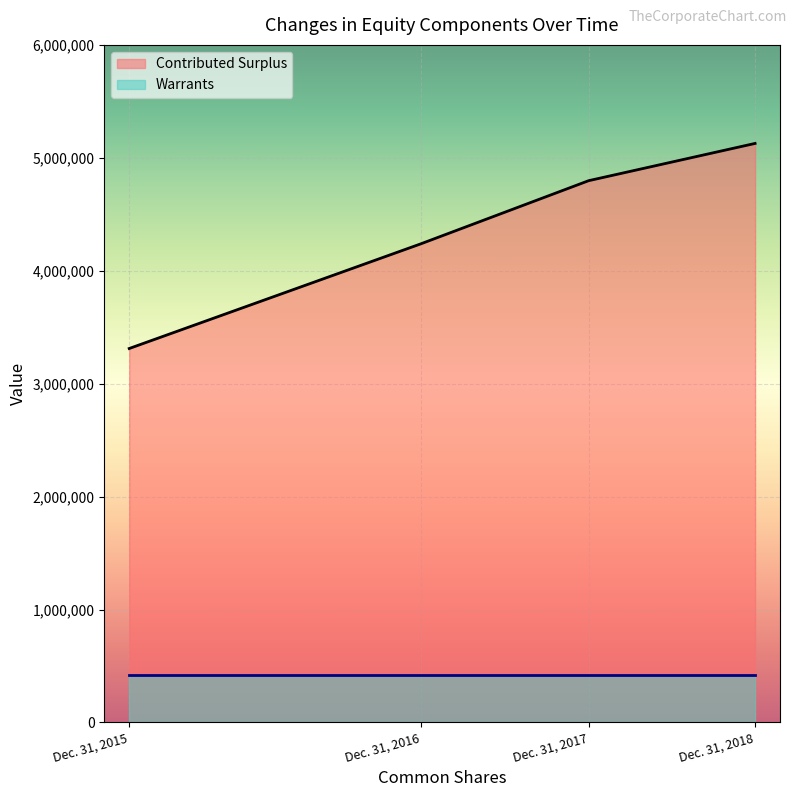

What is the change in value from Dec. 31, 2015 to Dec. 31, 2016?

+926121